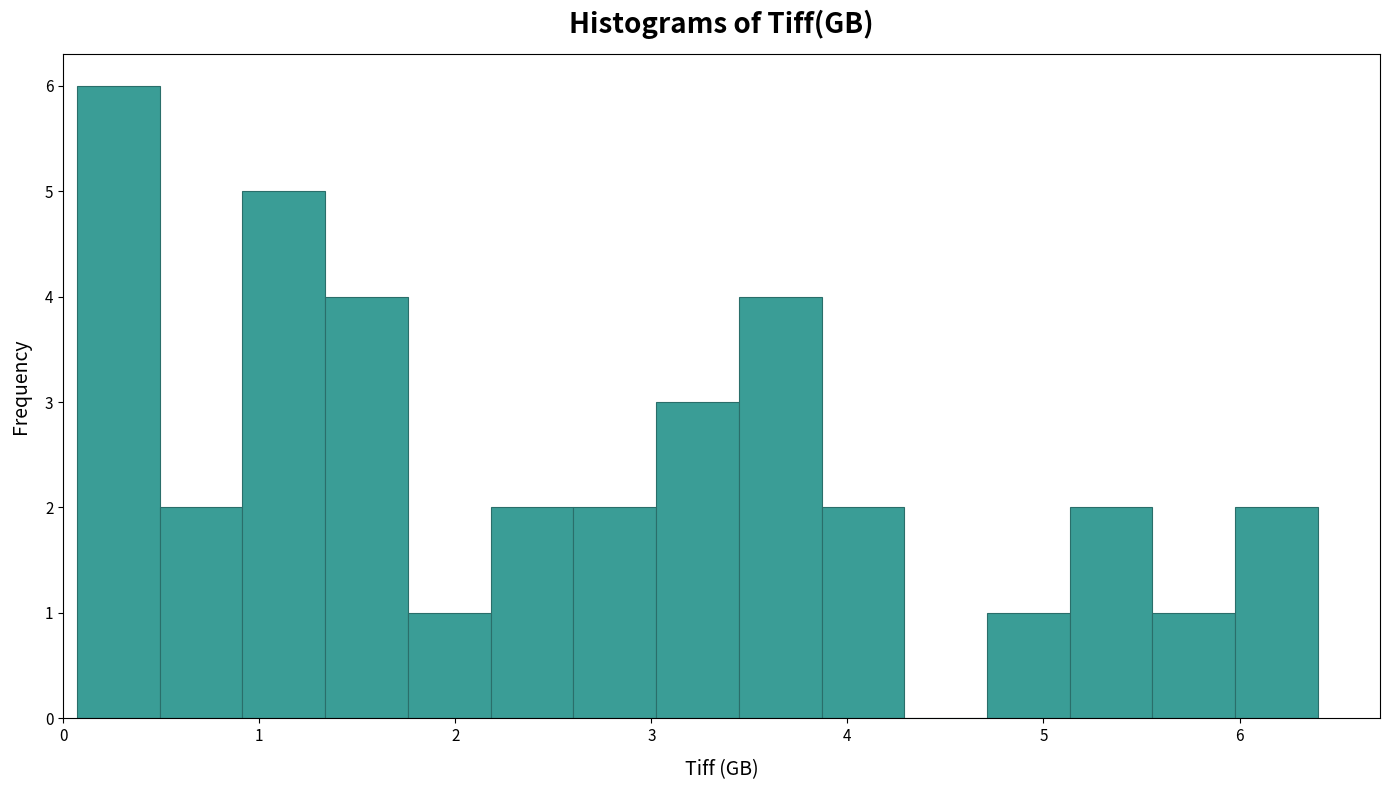

How tall is the bar that spans 3.4 to 3.9 on the x-axis? Neither the bar edges nor the heights are printed on the chart, so give them approximately, as read against the axes.

4